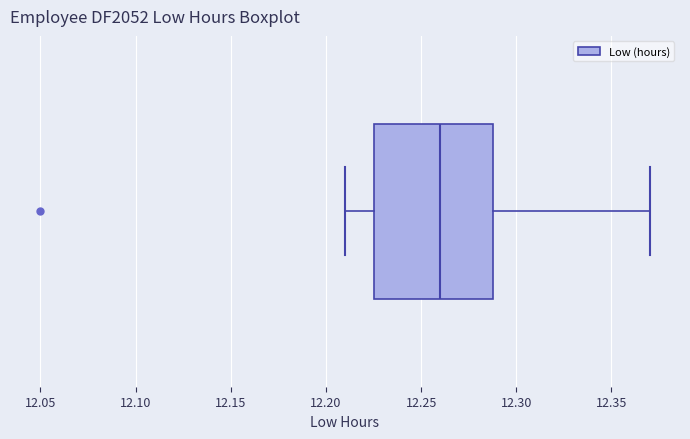

Read this box plot against the x-axis: the position of the median line, the range covered by the box, and the ends of both whiskers. The values are not printed on the chart, so give them approximately, as read against the axis.

median 12.260, box 12.225 to 12.290, whiskers 12.210 to 12.370